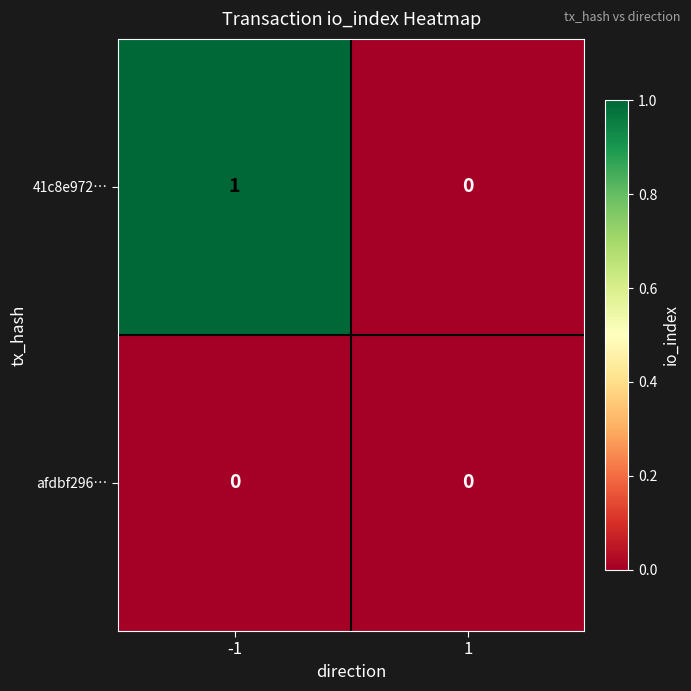

Between -1 and 1, which series saw the biggest shift?

41c8e972…